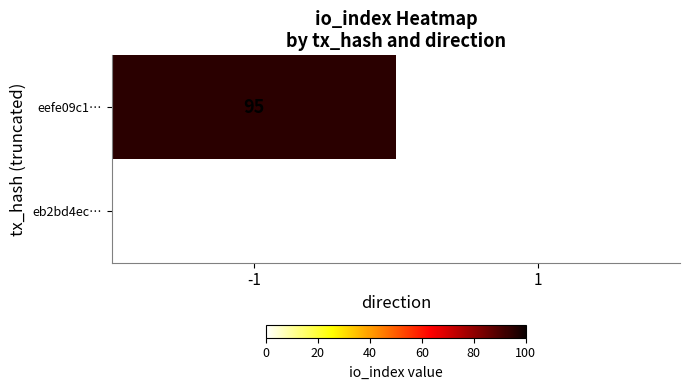

Is it true that eefe09c1… equals 95 at -1?

True